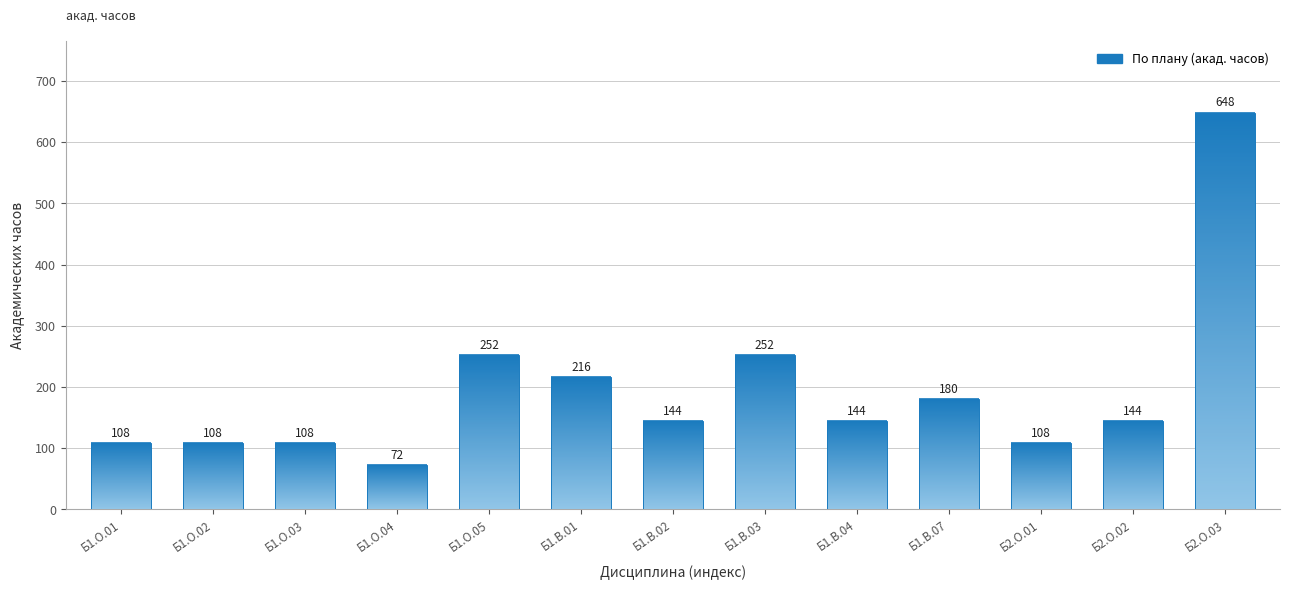

What is the value of the 2nd bar from the left?

108